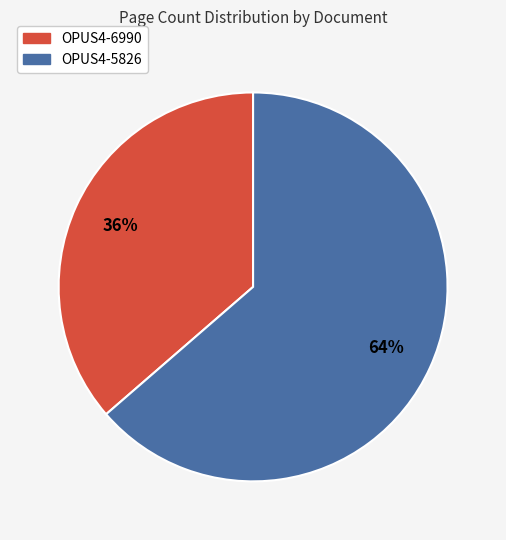

The OPUS4-6990 slice represents 29% of the pie. True or false?

False